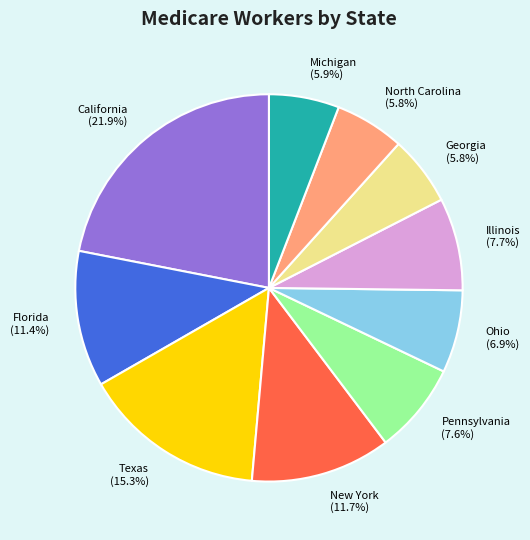

How much of the chart is everything except Illinois?

92.3%